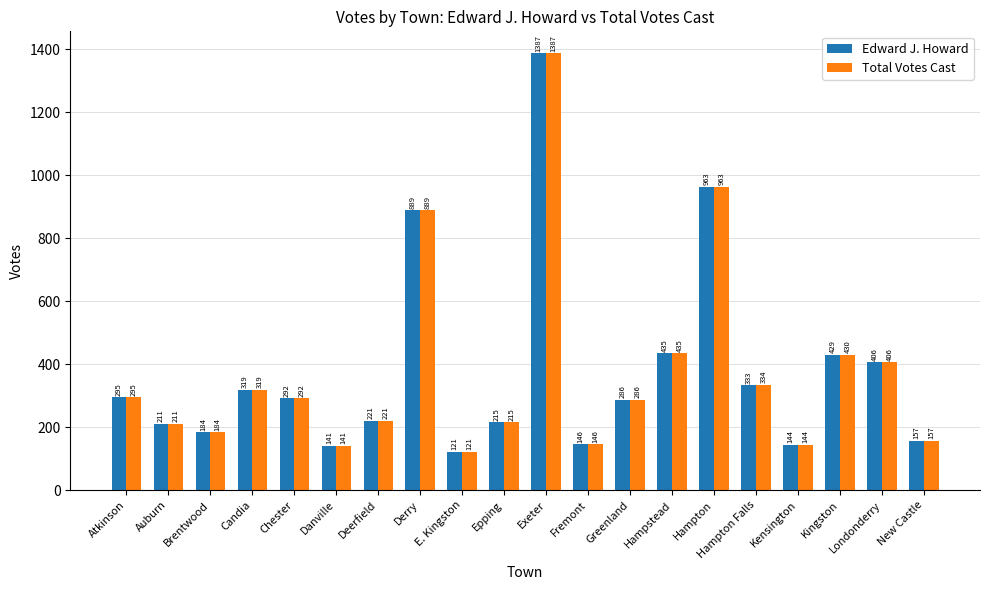

At which label is Total Votes Cast closest to 754?

Derry